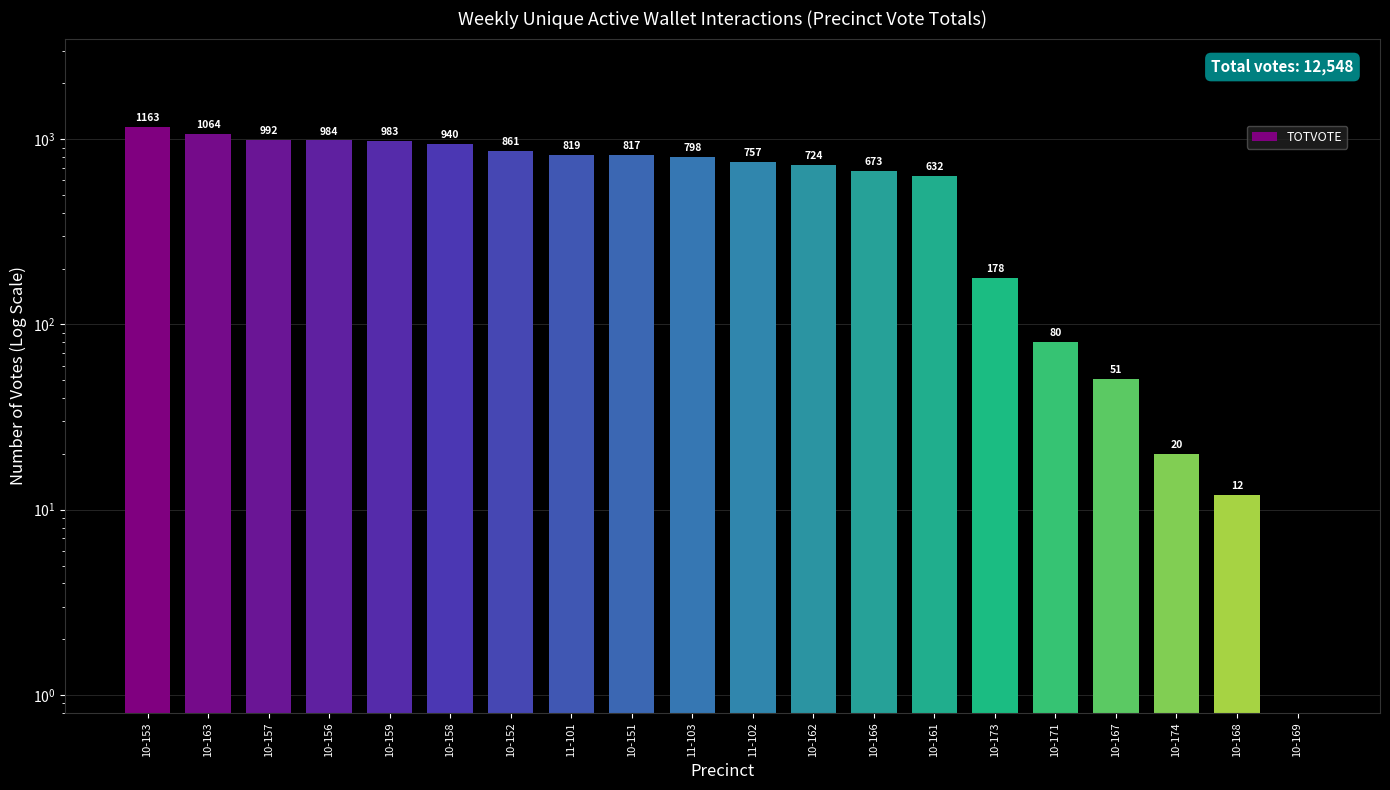

Reading left to right, what are all the values shown in this chart?

1163	1064	992	984	983	940	861	819	817	798	757	724	673	632	178	80	51	20	12	0